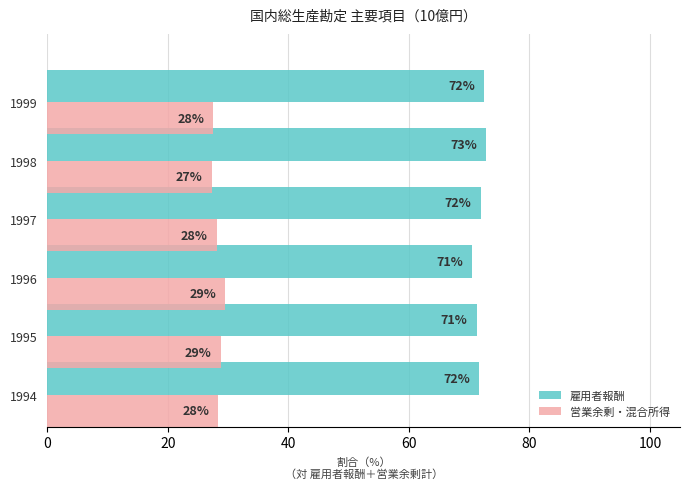

Where is 営業余剰・混合所得 nearest to the value 28?

1997